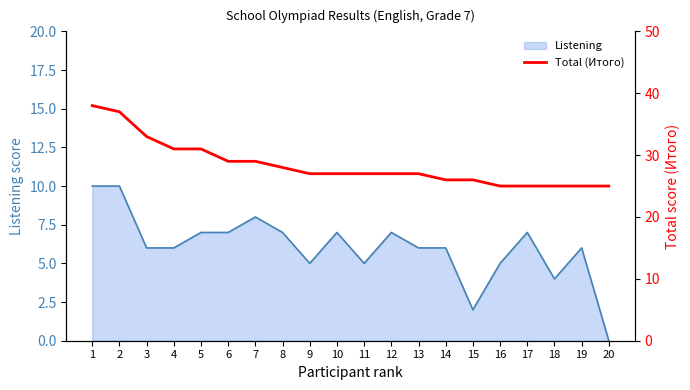

Where does the data first go above 27?

1